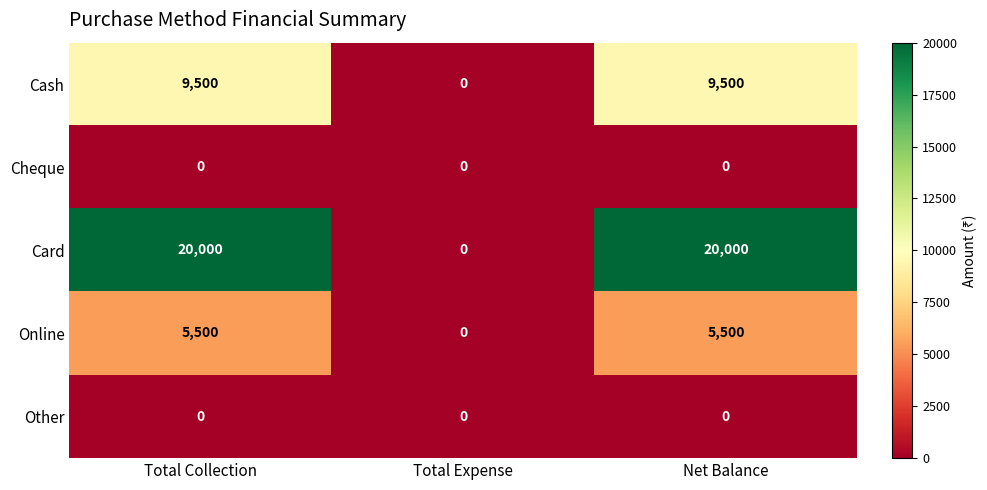

Reading left to right, extract all data points from this chart.

Cash: Total Collection=9500	Total Expense=0	Net Balance=9500
Cheque: Total Collection=0	Total Expense=0	Net Balance=0
Card: Total Collection=20000	Total Expense=0	Net Balance=20000
Online: Total Collection=5500	Total Expense=0	Net Balance=5500
Other: Total Collection=0	Total Expense=0	Net Balance=0